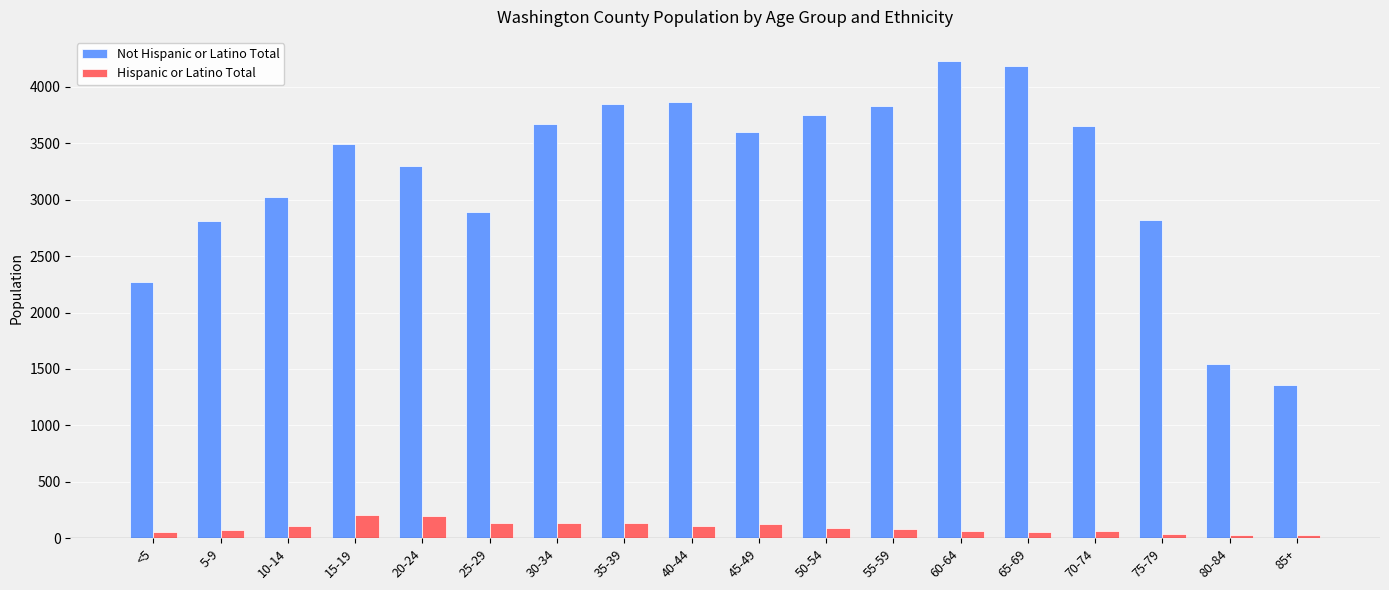

What are all the series names shown in the legend?

Not Hispanic or Latino Total, Hispanic or Latino Total